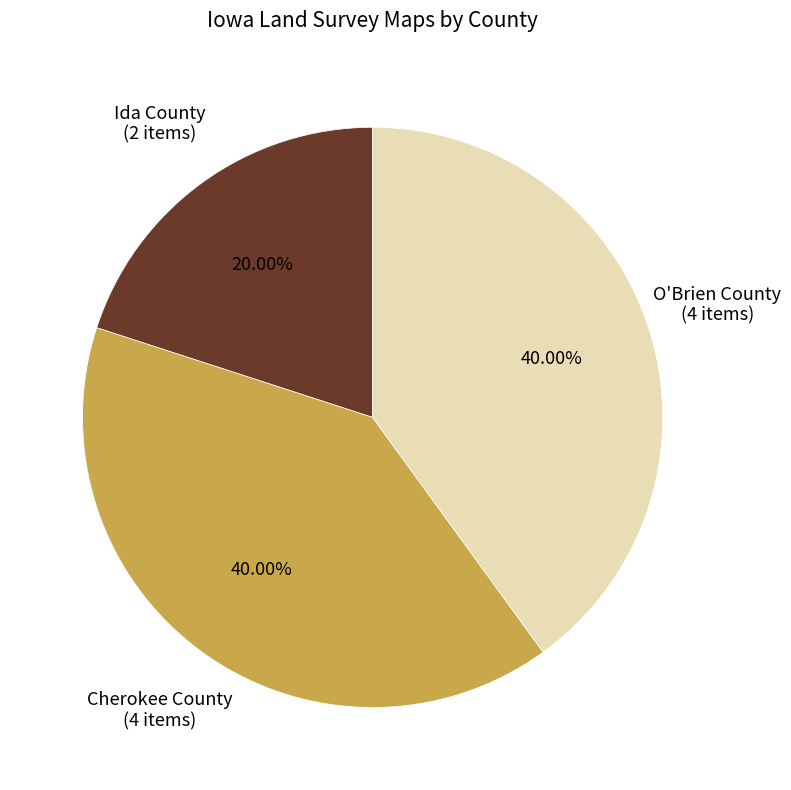

Is there a majority slice in this chart?

No